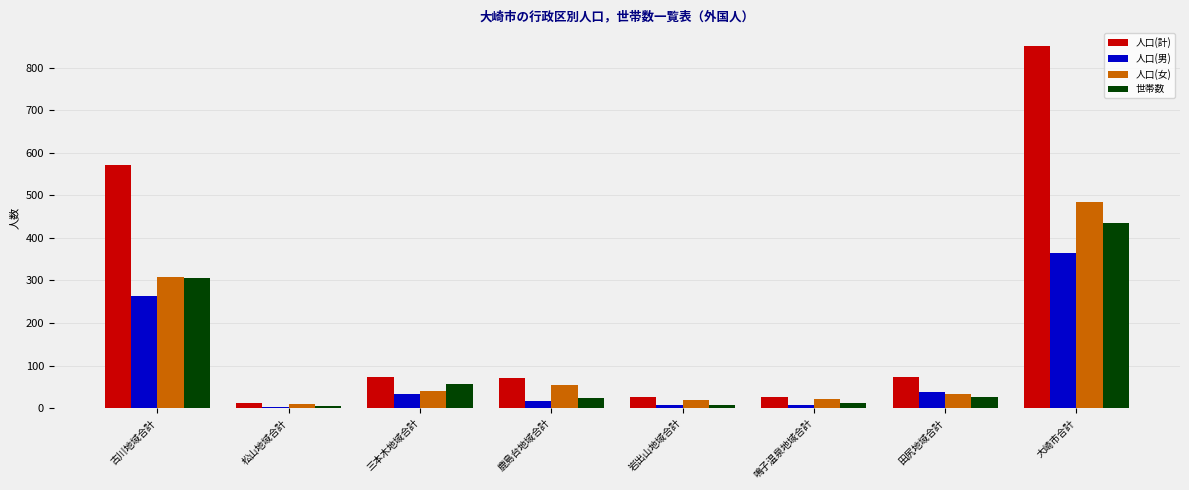

What is the total value across all series at 古川地域合計?

1448